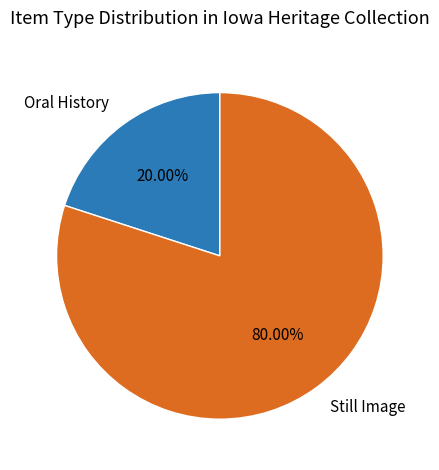

Which category has the smallest portion of the pie?

Oral History